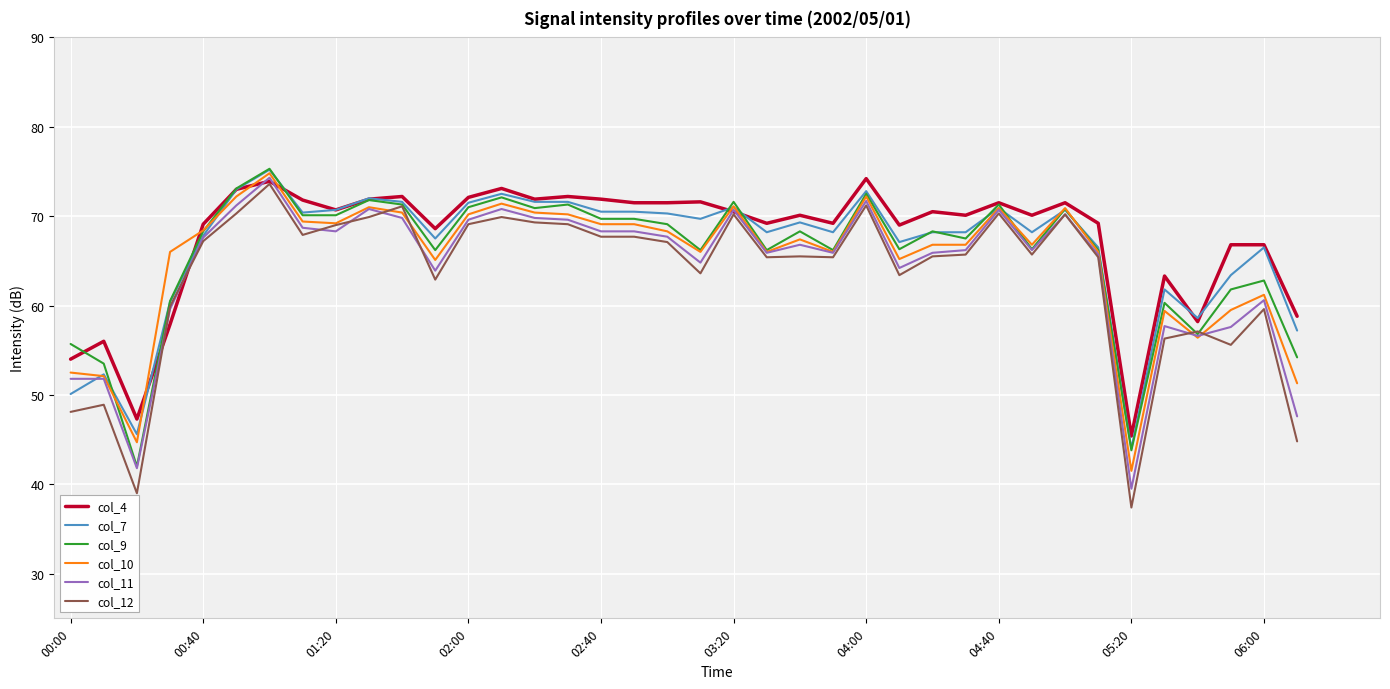

Which series has the largest range (max minus min)?

col_12